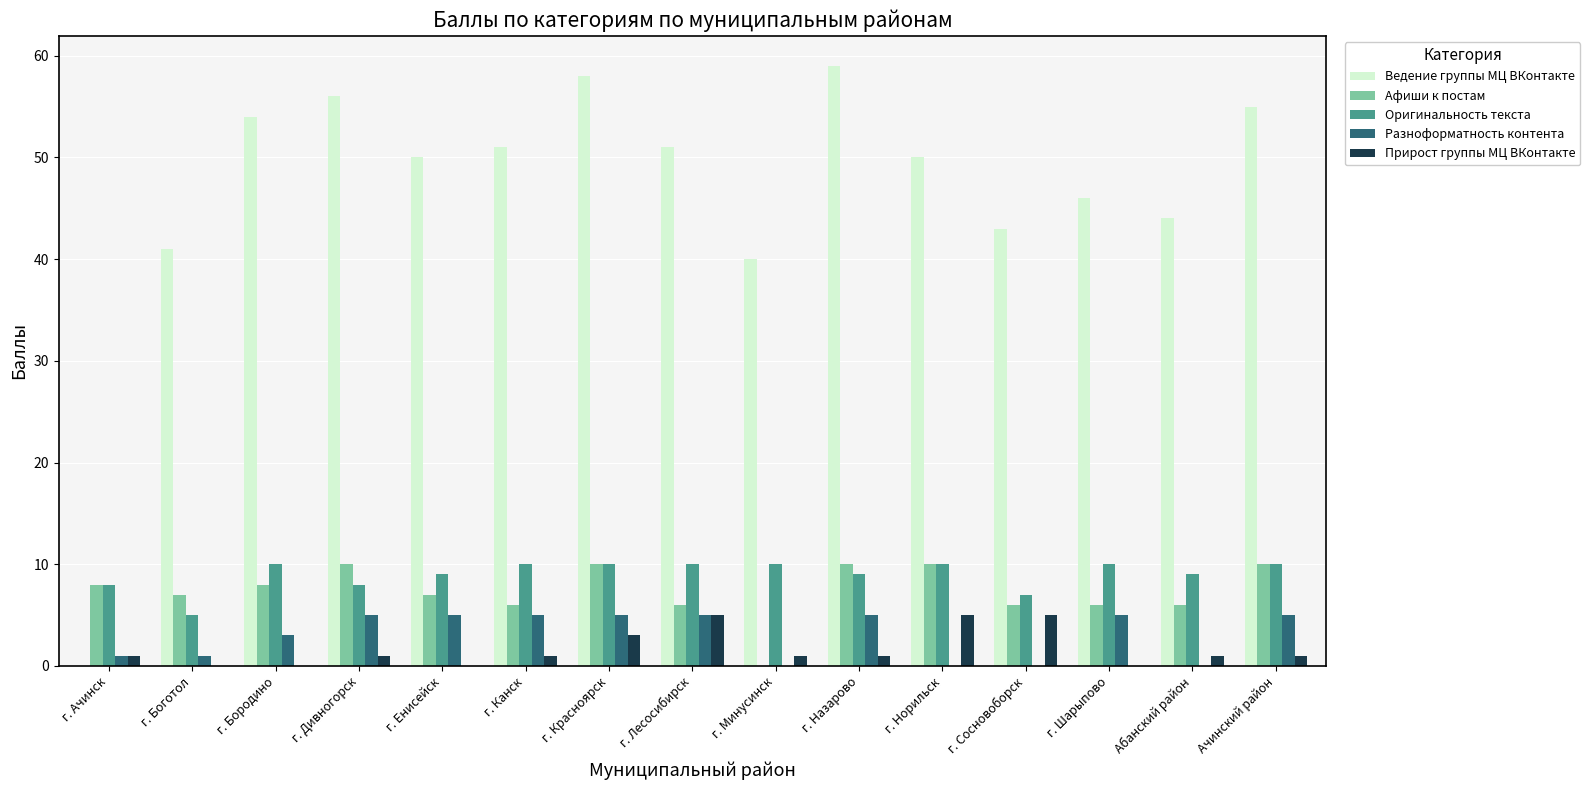

Reading right to left, list all the values displayed in this chart.

Ведение группы МЦ ВКонтакте: 55	44	46	43	50	59	40	51	58	51	50	56	54	41	0
Афиши к постам: 10	6	6	6	10	10	0	6	10	6	7	10	8	7	8
Оригинальность текста: 10	9	10	7	10	9	10	10	10	10	9	8	10	5	8
Разноформатность контента: 5	0	5	0	0	5	0	5	5	5	5	5	3	1	1
Прирост группы МЦ ВКонтакте: 1	1	0	5	5	1	1	5	3	1	0	1	0	0	1